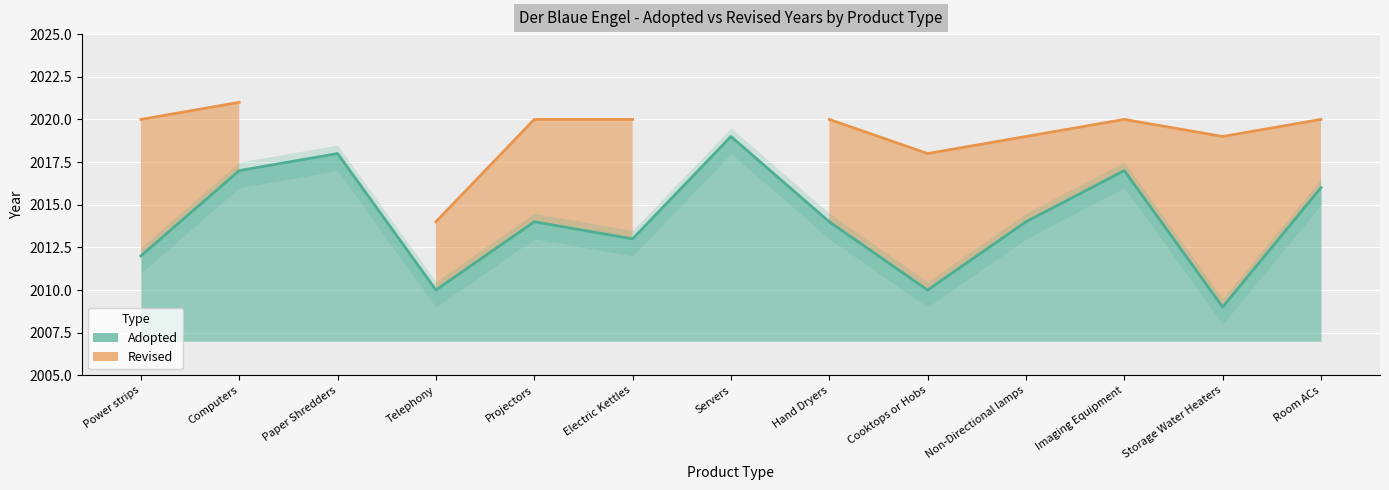

What is the change in value from Non-Directional lamps to Imaging Equipment?

+3